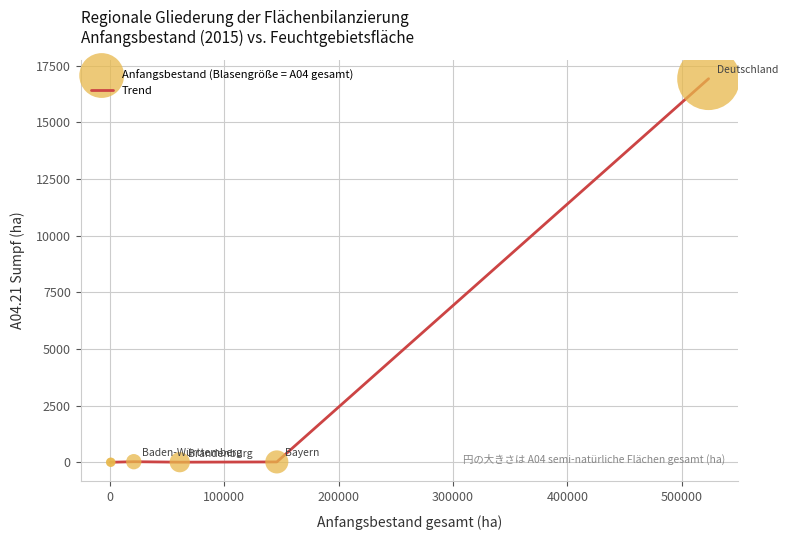

What is the sum of all values?

16971